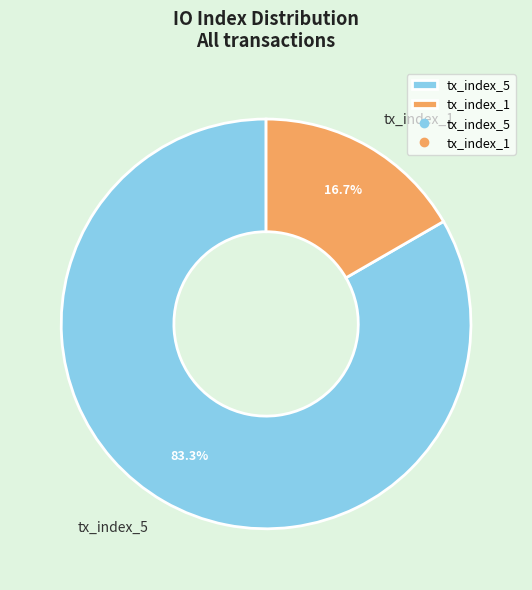

To the nearest percent, what is the difference between the largest and smallest slice percentages?

67%